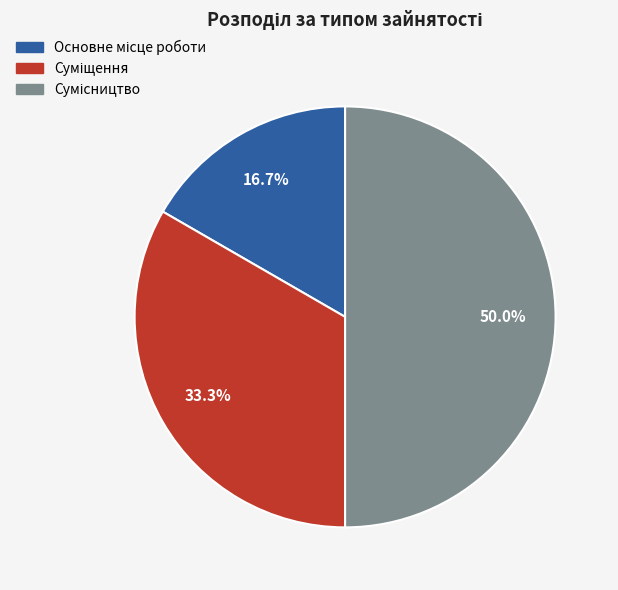

How many segments does this pie chart have?

3